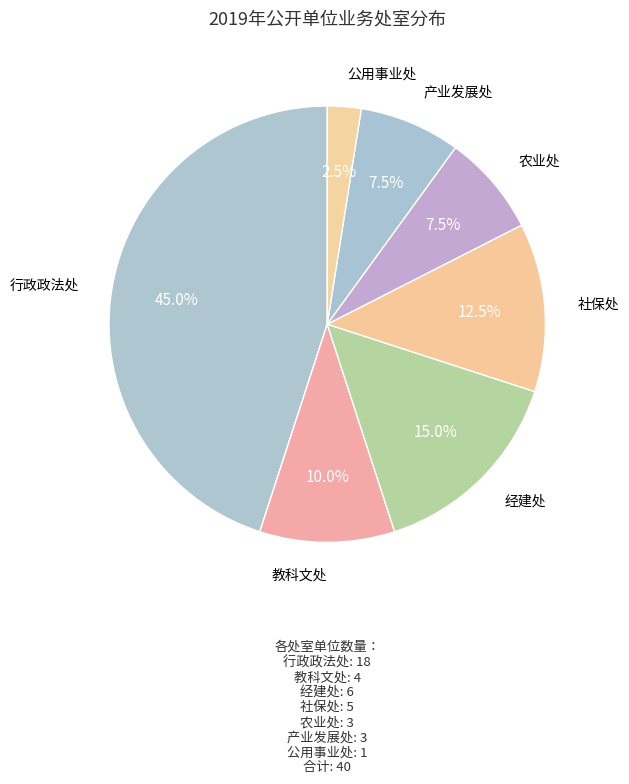

Does 农业处 account for over 50% of the chart?

No